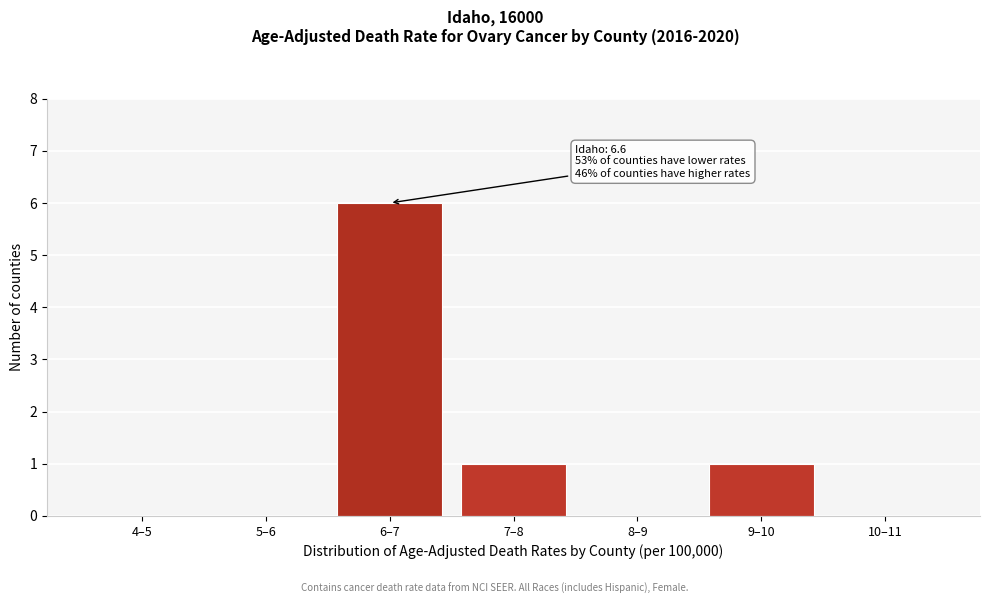

Reading left to right, extract all data points from this chart.

4–5=0	5–6=0	6–7=6	7–8=1	8–9=0	9–10=1	10–11=0